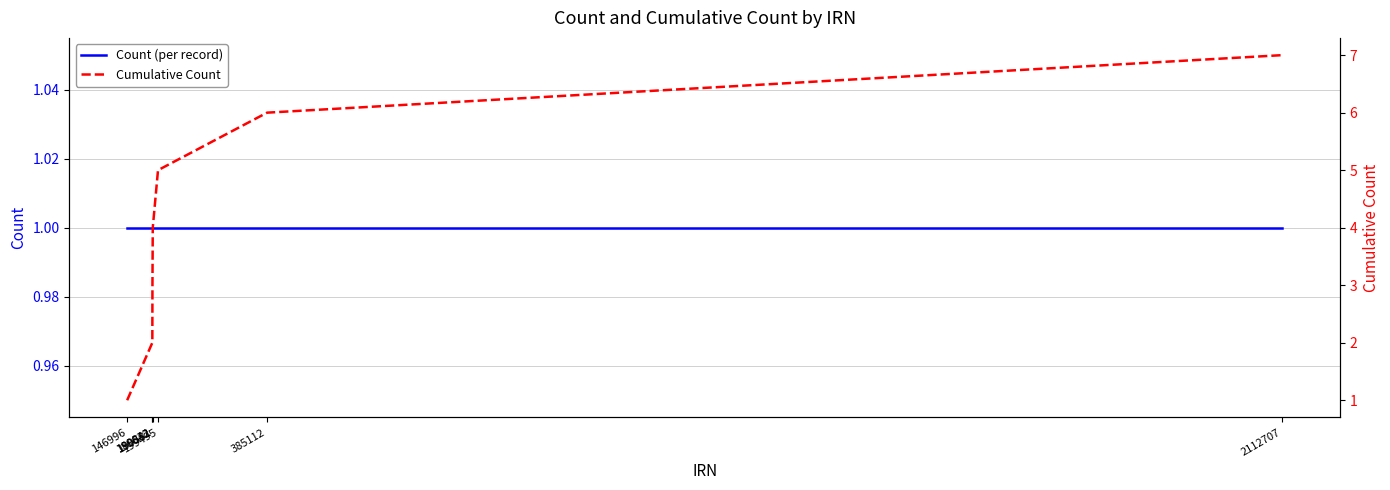

Rank the series by their maximum value, from lowest to highest.

Count (per record), Cumulative Count